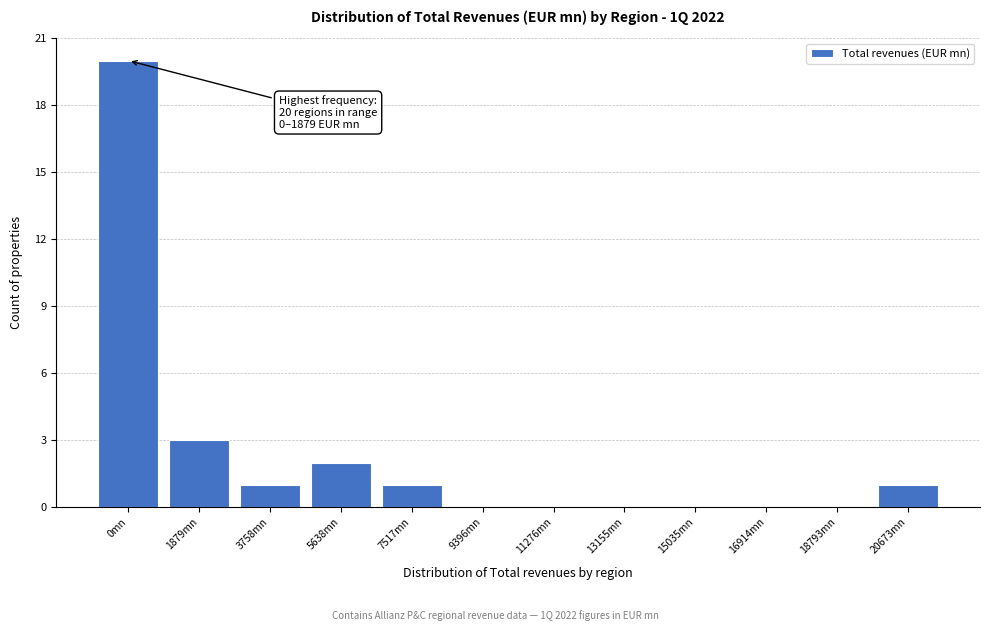

Reading left to right, what are all the values shown in this chart?

0mn=20	1879mn=3	3758mn=1	5638mn=2	7517mn=1	9396mn=0	11276mn=0	13155mn=0	15035mn=0	16914mn=0	18793mn=0	20673mn=1